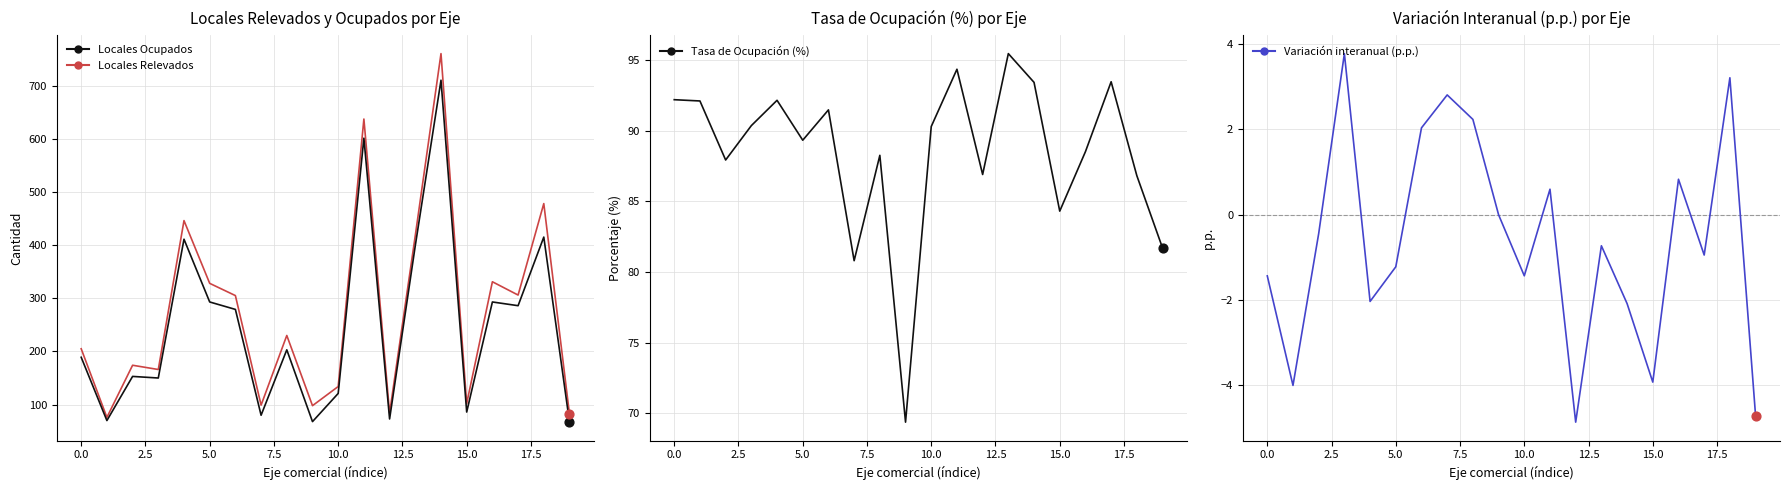

What are all the series names shown in the legend?

Locales Ocupados, Locales Relevados, Tasa de Ocupación (%), Variación interanual (p.p.)